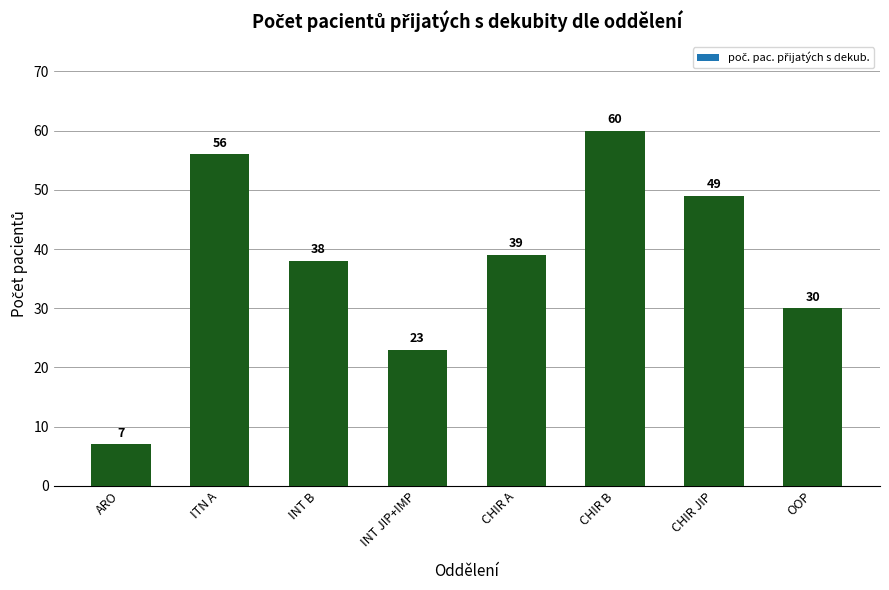

Reading right to left, extract all data points from this chart.

30	49	60	39	23	38	56	7